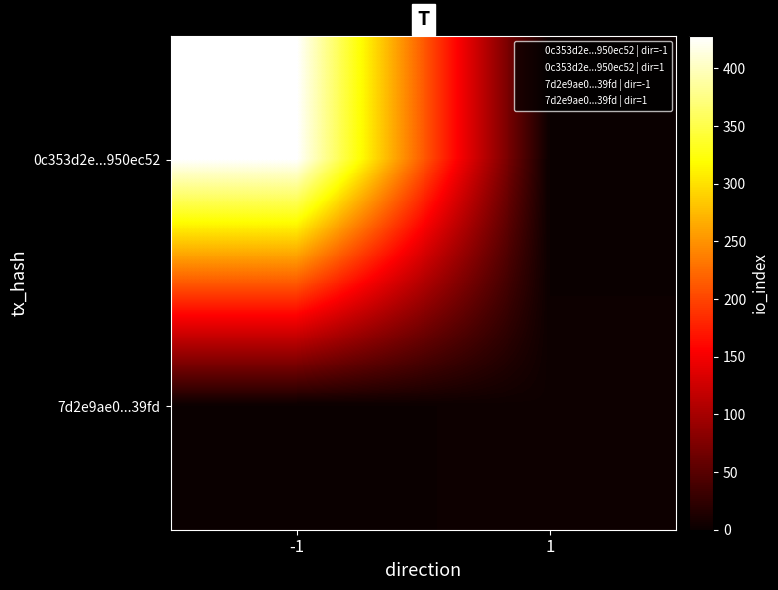

At 1, list the series in order from smallest to largest.

0c353d2e...950ec52, 7d2e9ae0...39fd